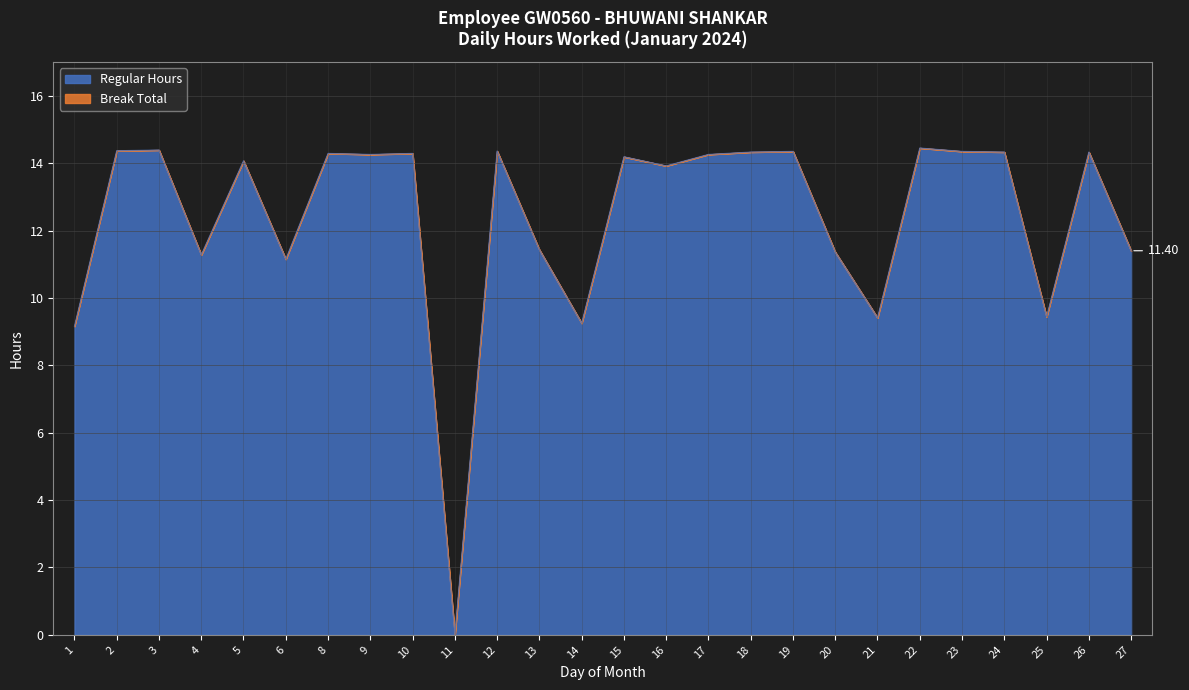

What is the greatest value displayed?

14.4